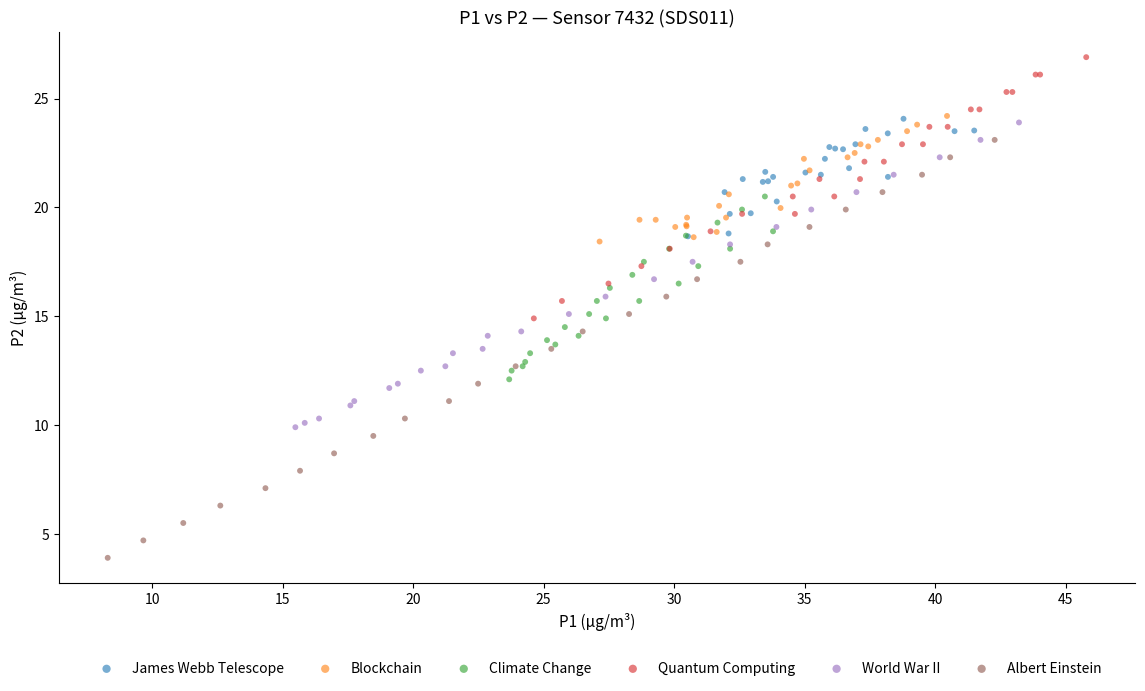

Which series contains the highest Y value?

Quantum Computing